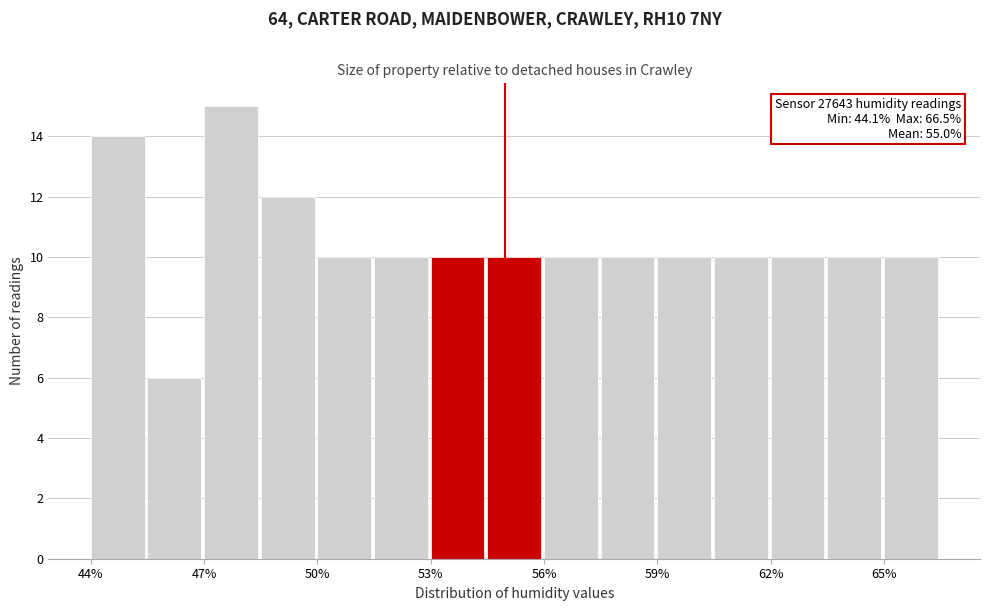

Read against the x-axis, roughly where is the centre of the tallest bar?

48.0